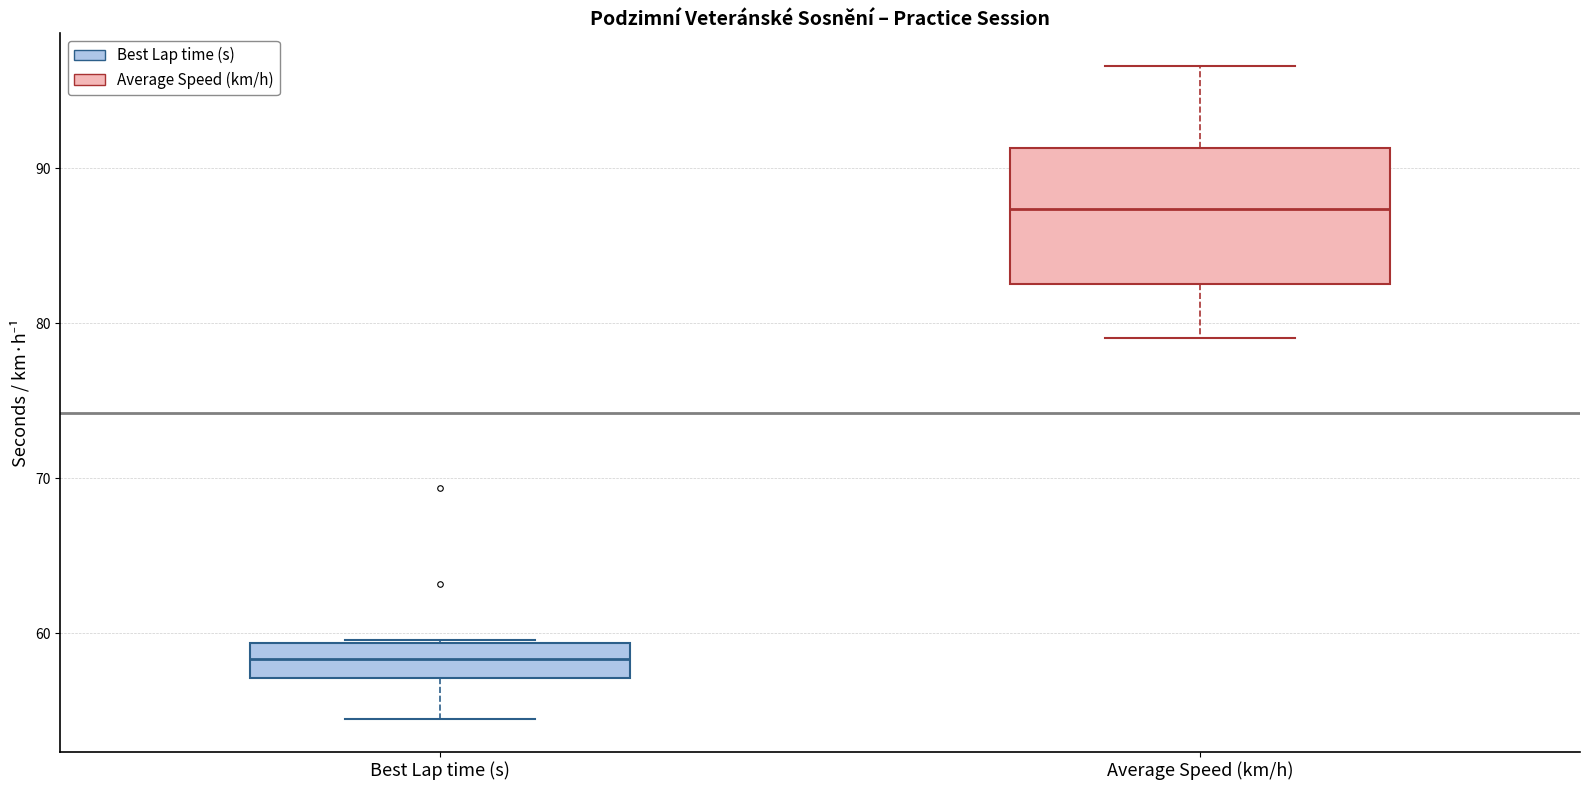

Comparing the boxes themselves (not the whiskers), which one is the tallest?

Average Speed (km/h)